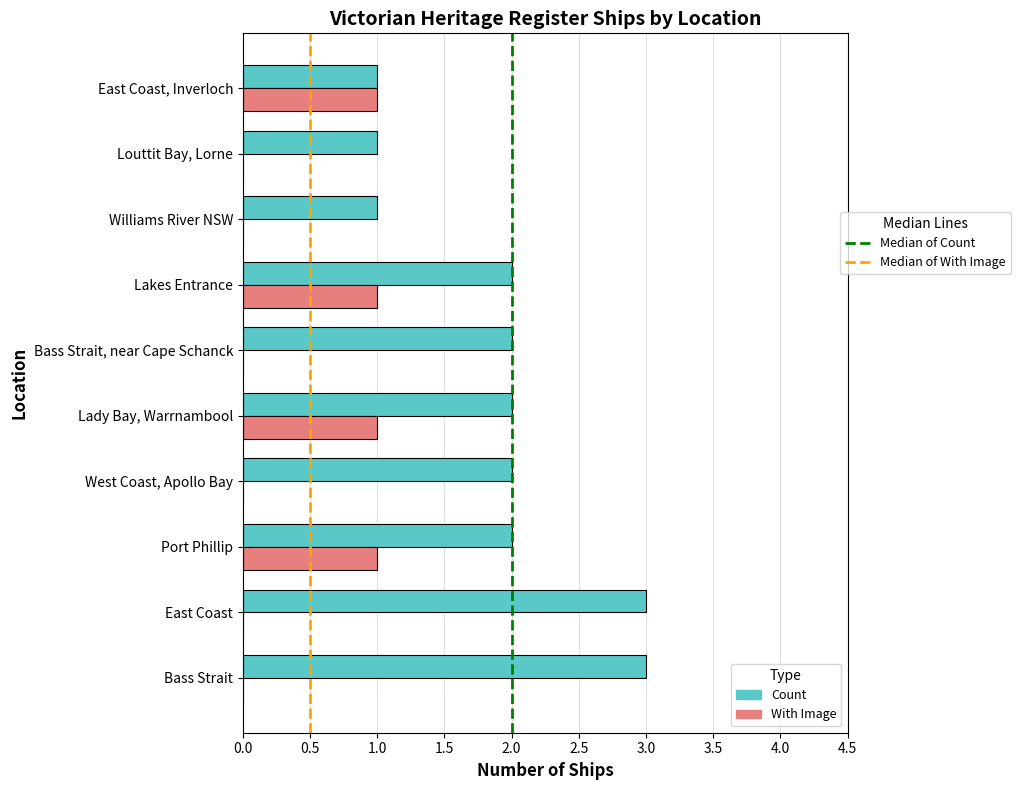

What is the maximum value shown in the chart?

3